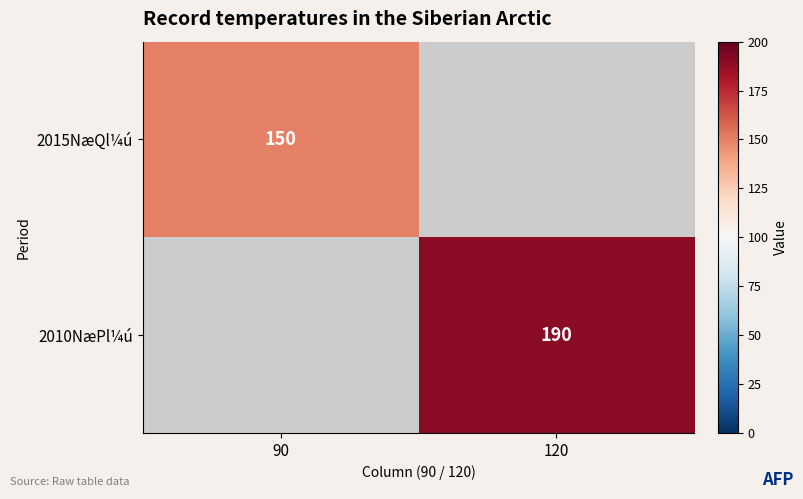

The 2010NæPl¼ú series shows 125 at 120. True or false?

False